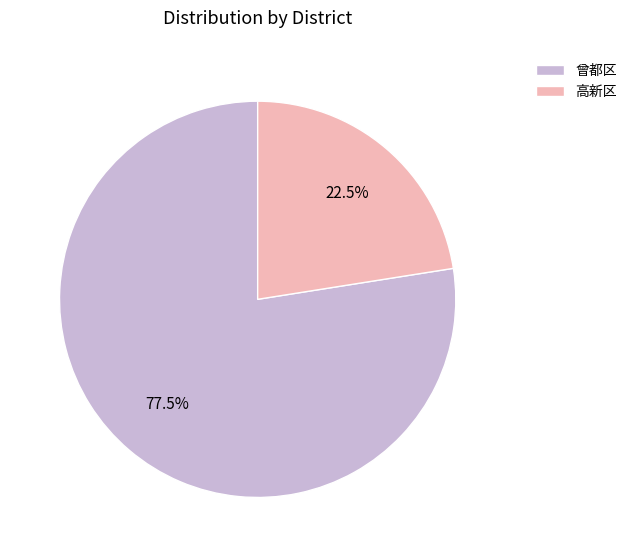

Count the number of slices in the pie.

2